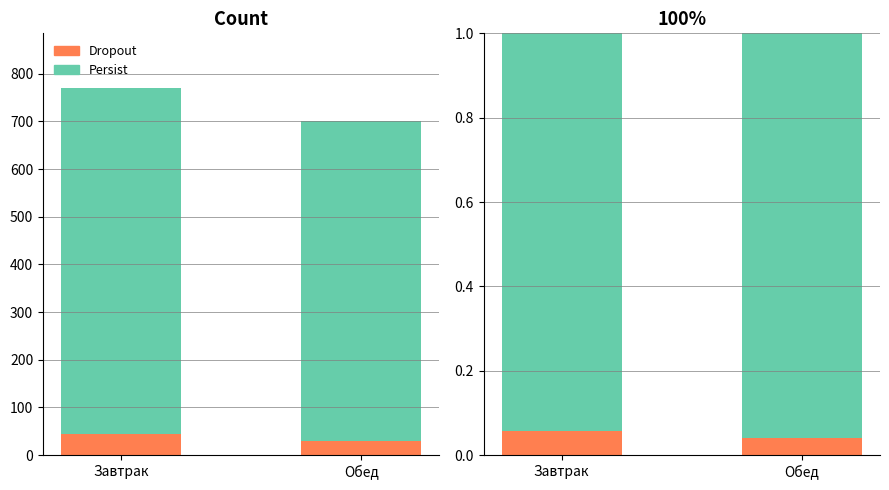

What is the sum of the Persist values at Обед and Завтрак?

1.9